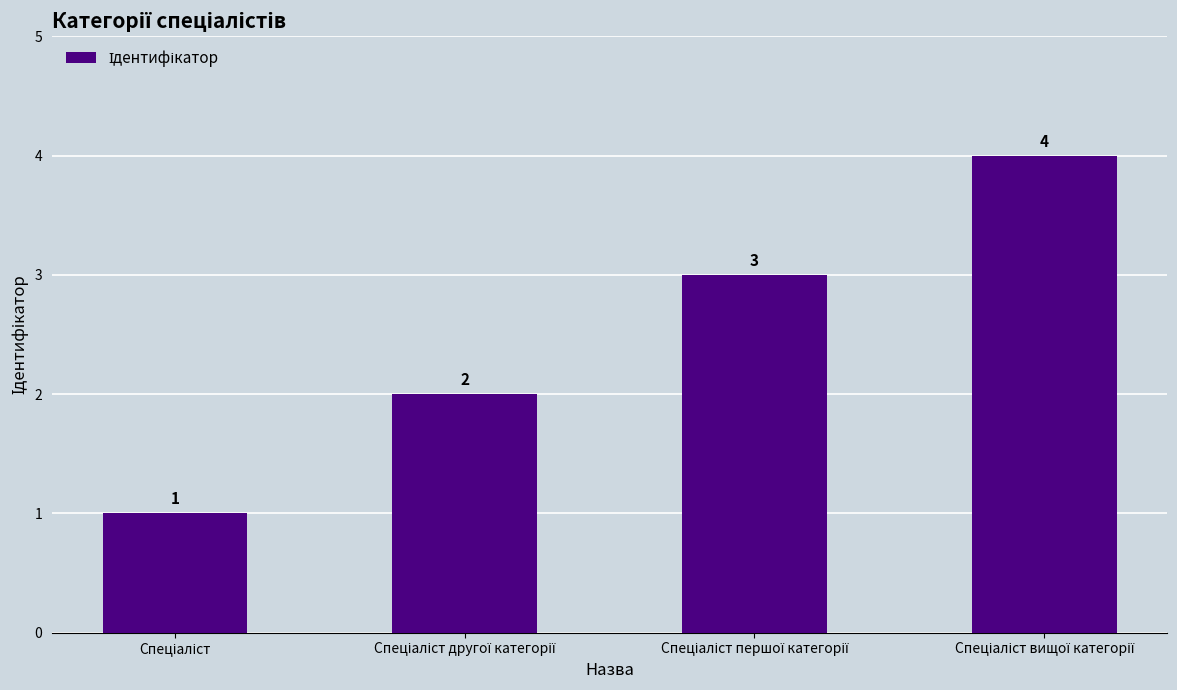

What is the sum of all values?

10